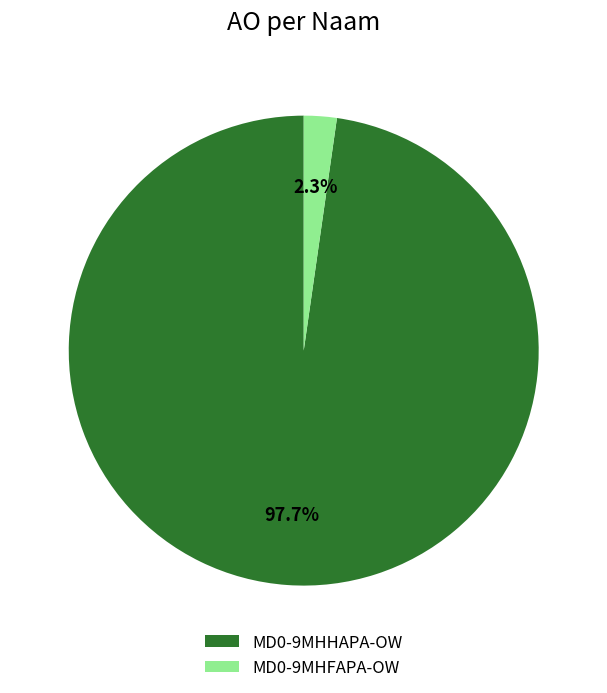

How many slices are in this pie chart?

2